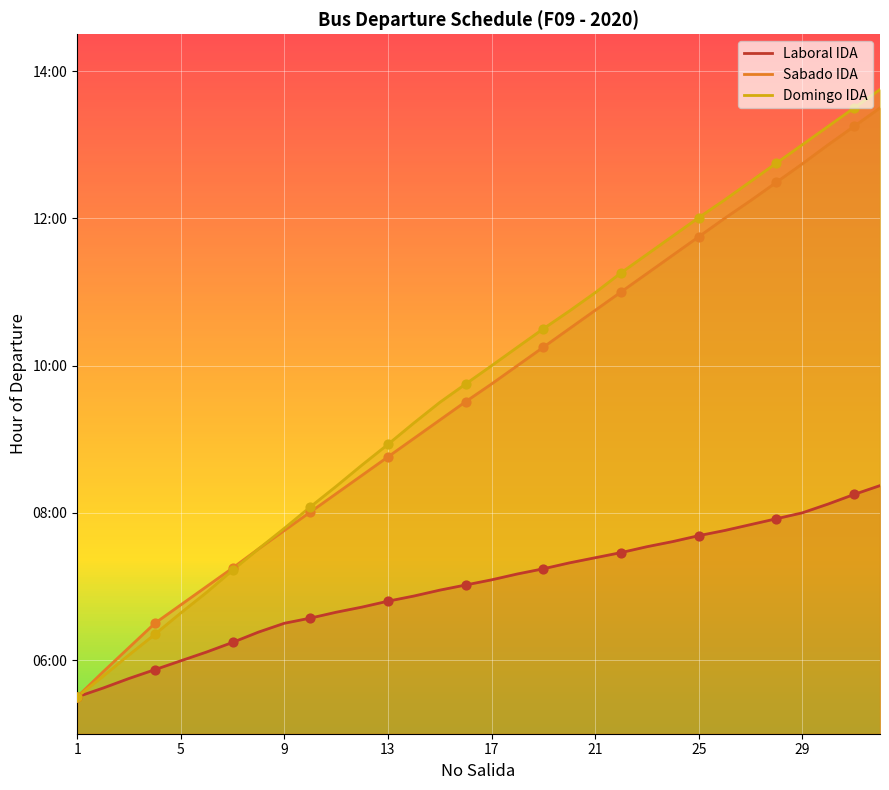

At how many categories does at least one series exceed 8?

23